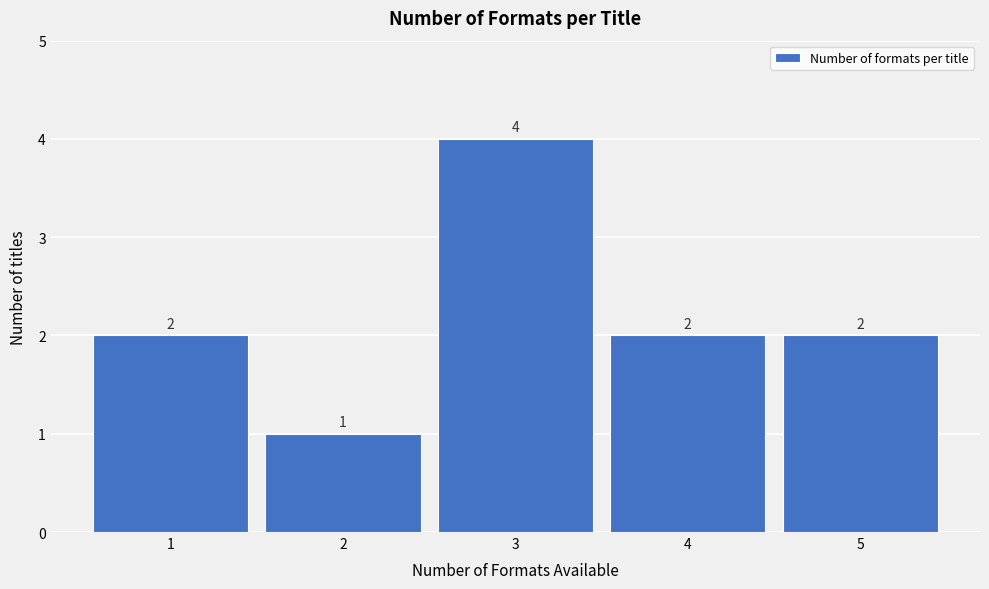

Reading left to right, transcribe all the data shown in this chart.

1=2	2=1	3=4	4=2	5=2